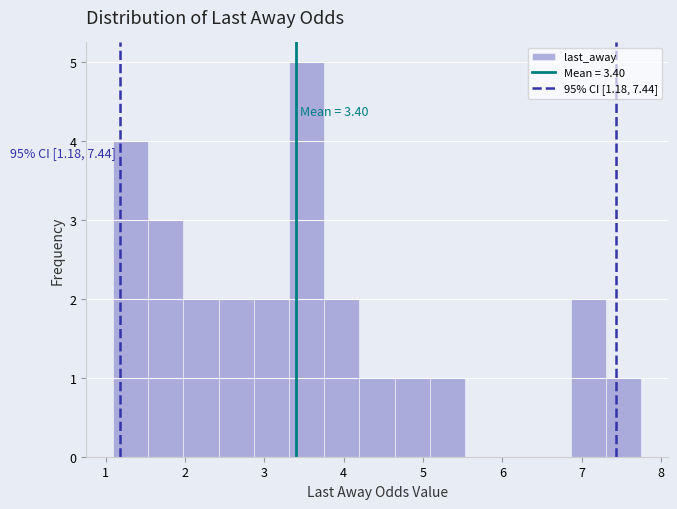

Over which range of the x-axis is the bar tallest?

3.3 to 3.8